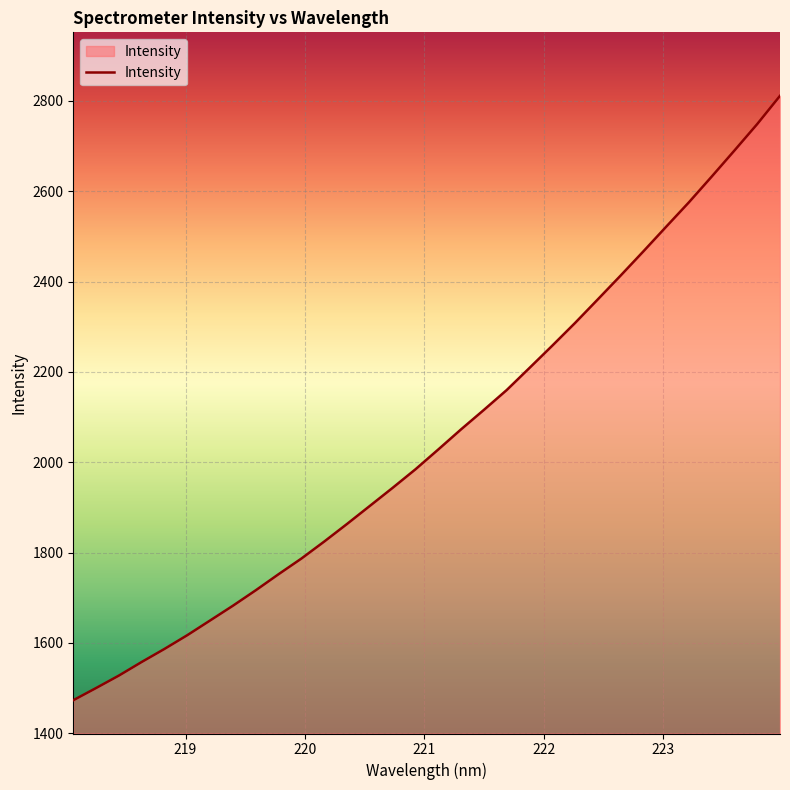

What is the greatest value displayed?

2811.1